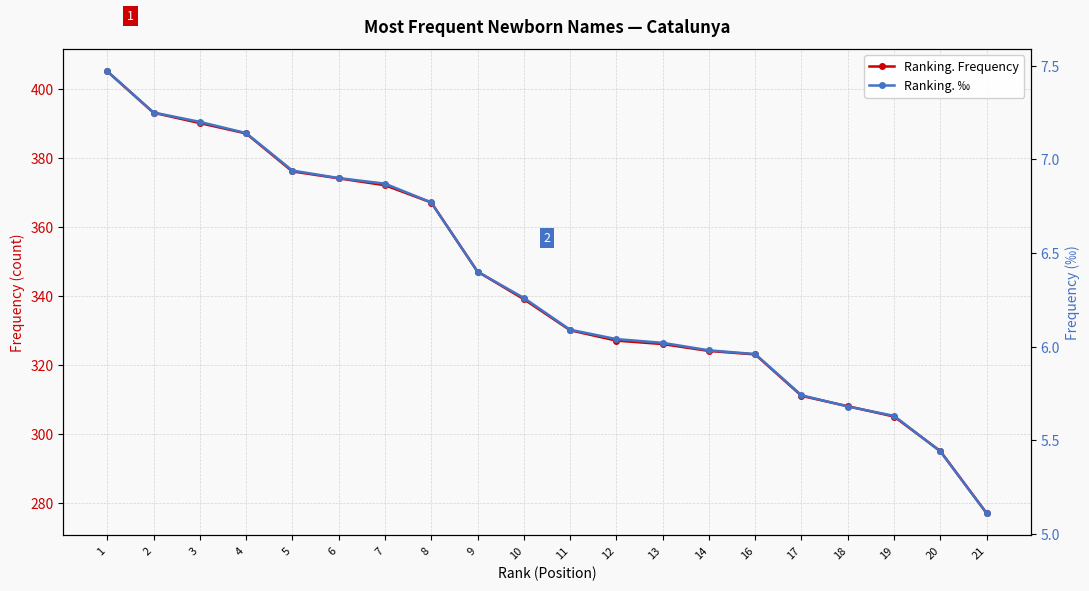

What value does the Ranking. Frequency series have at 14?

324.0